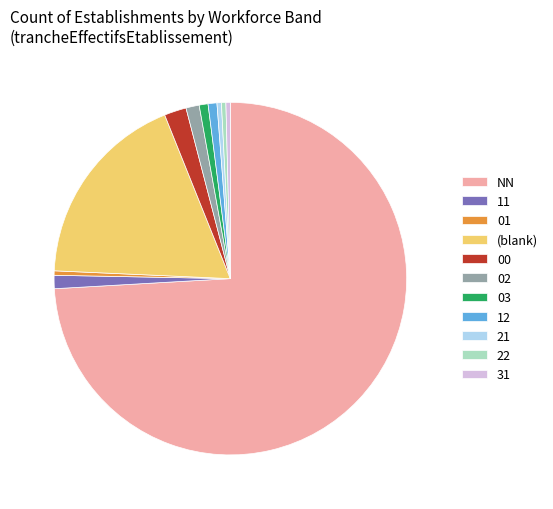

Between 11 and 00, which is larger?

00